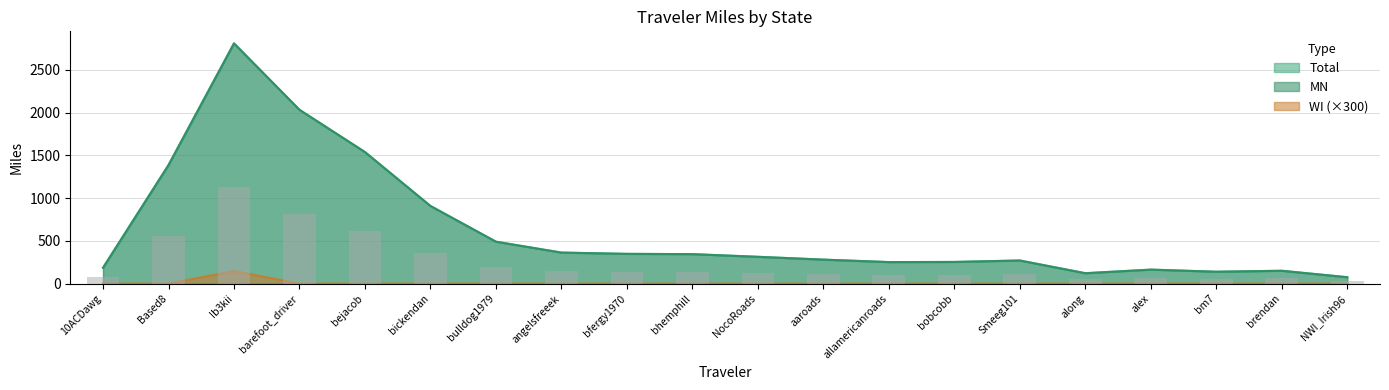

Reading right to left, extract all data points from this chart.

Total: 74.2	149.6	138.5	163.0	121.0	269.9	252.8	251.2	280.0	313.0	344.2	347.5	362.4	489.9	908.0	1538.6	2033.2	2811.1	1387.0	185.1
MN: 74.2	149.6	138.5	163.0	121.0	269.9	252.8	251.2	280.0	313.0	344.2	347.5	362.4	489.9	908.0	1538.6	2033.2	2810.6	1387.0	185.1
WI: 0.0	0.0	0.0	0.0	0.0	0.0	0.0	0.0	0.0	0.0	0.0	0.0	0.0	0.0	0.0	0.0	0.0	147.0	0.0	0.0